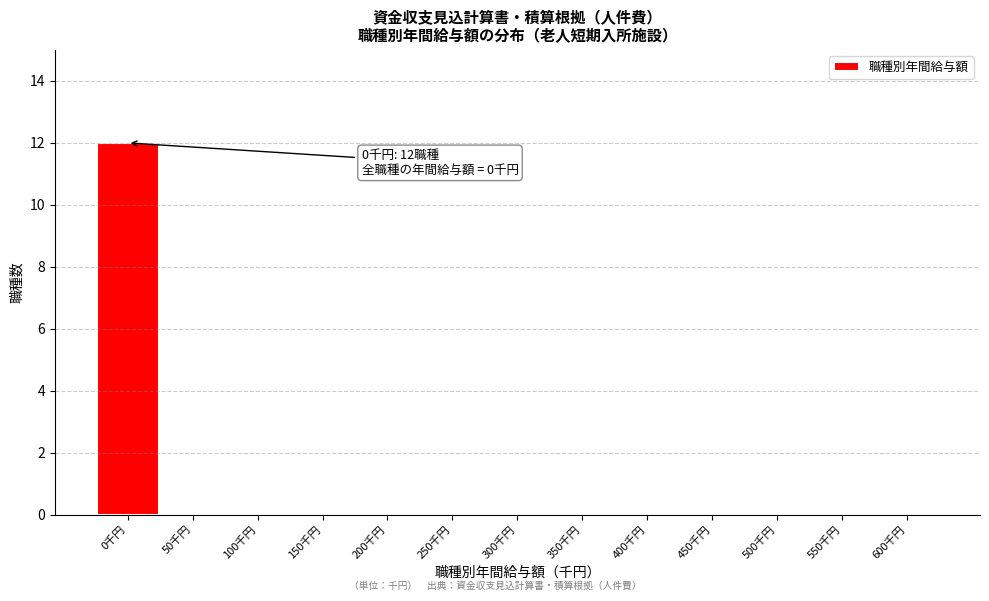

Over which range of the x-axis is the bar tallest?

-25 to 25